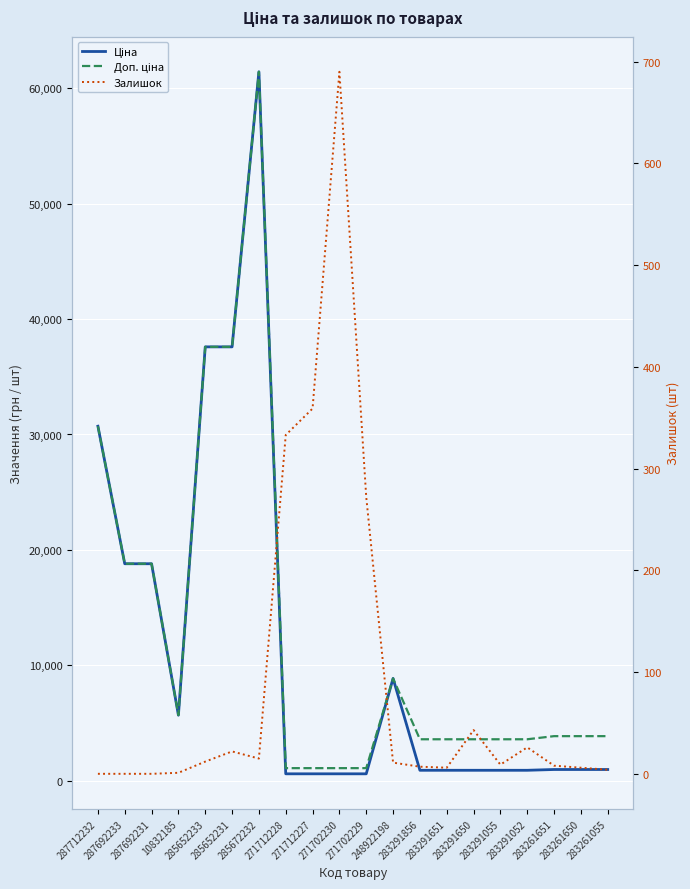

Where is Доп. ціна nearest to the value 31257?

287712232